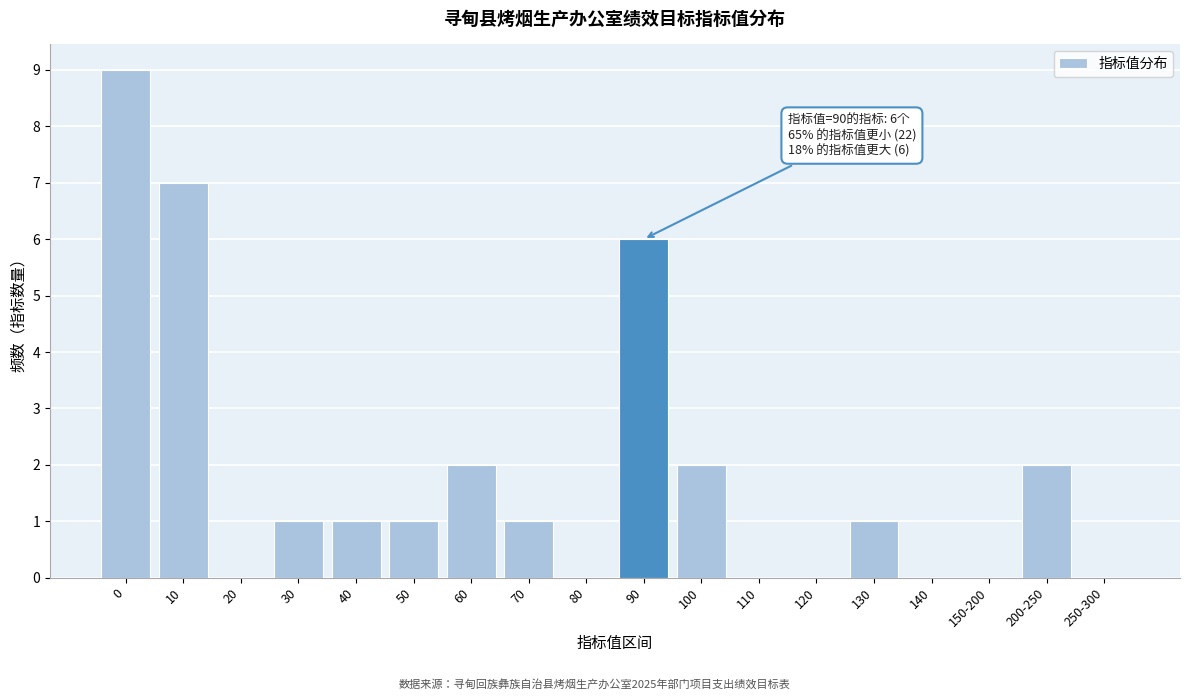

Reading left to right, transcribe all the data shown in this chart.

0=9	10=7	20=0	30=1	40=1	50=1	60=2	70=1	80=0	90=6	100=2	110=0	120=0	130=1	140=0	150-200=0	200-250=2	250-300=0